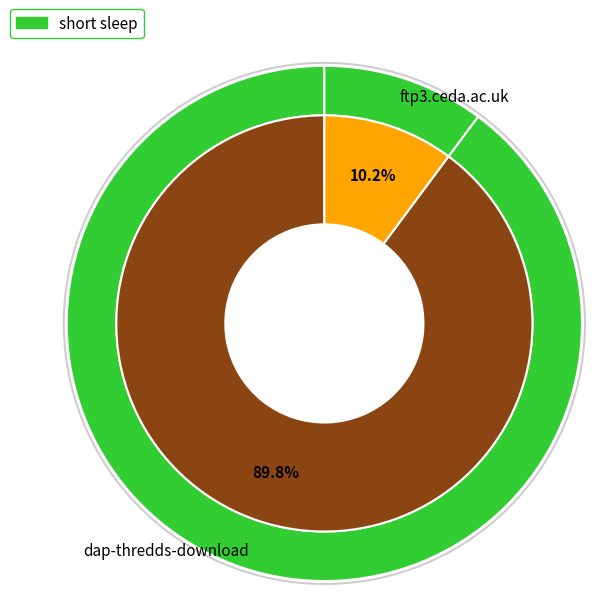

Between dap-thredds-download and ftp3.ceda.ac.uk, which is larger?

dap-thredds-download